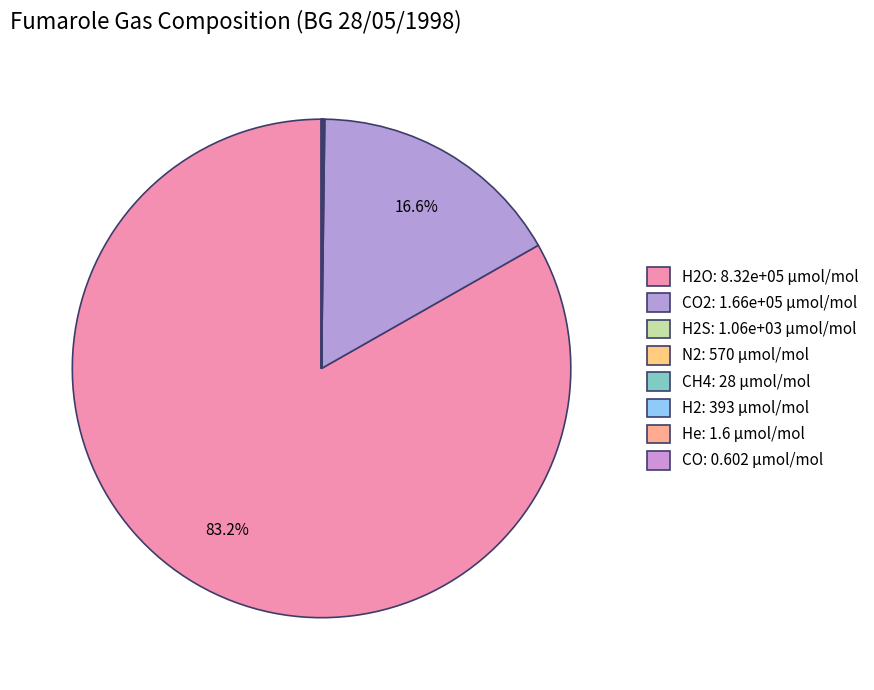

What is the smallest slice in the pie chart?

CO